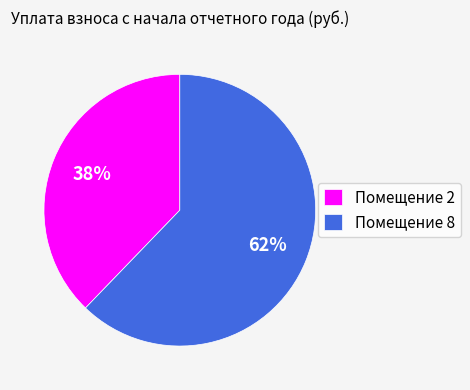

Rank the categories by value from highest to lowest.

Помещение 8, Помещение 2